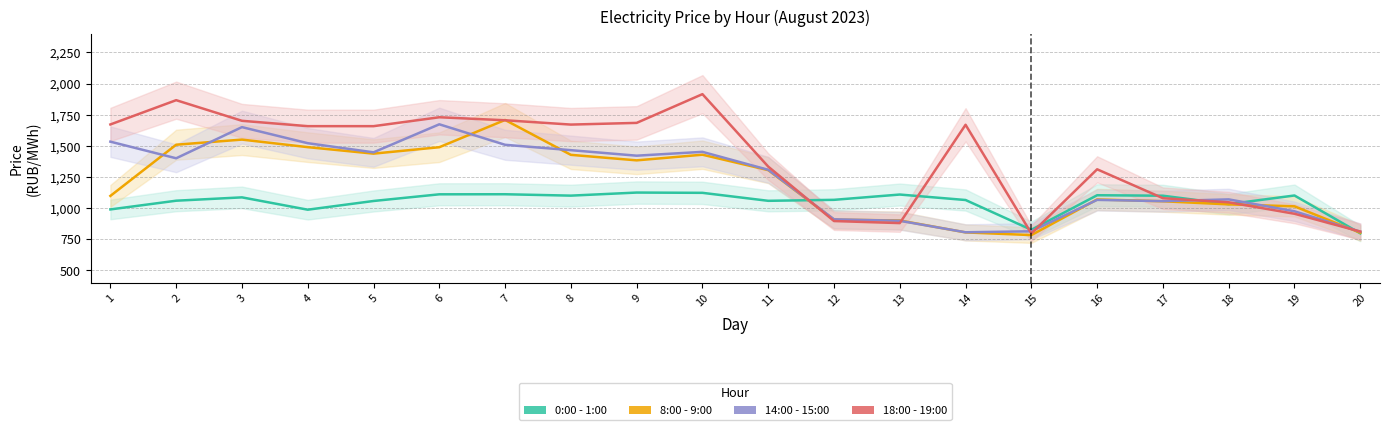

Between which two adjacent categories do 14:00 - 15:00 and 18:00 - 19:00 first intersect?

11 and 12